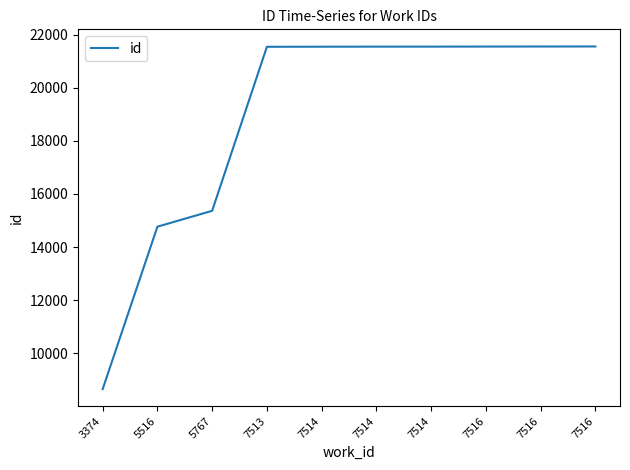

How many lines are shown in the chart?

1